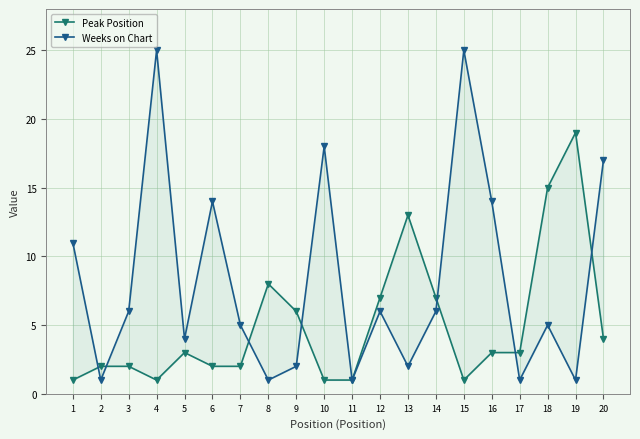

Is the value of Peak Position at 3 greater than the value of Weeks on Chart at 19?

Yes